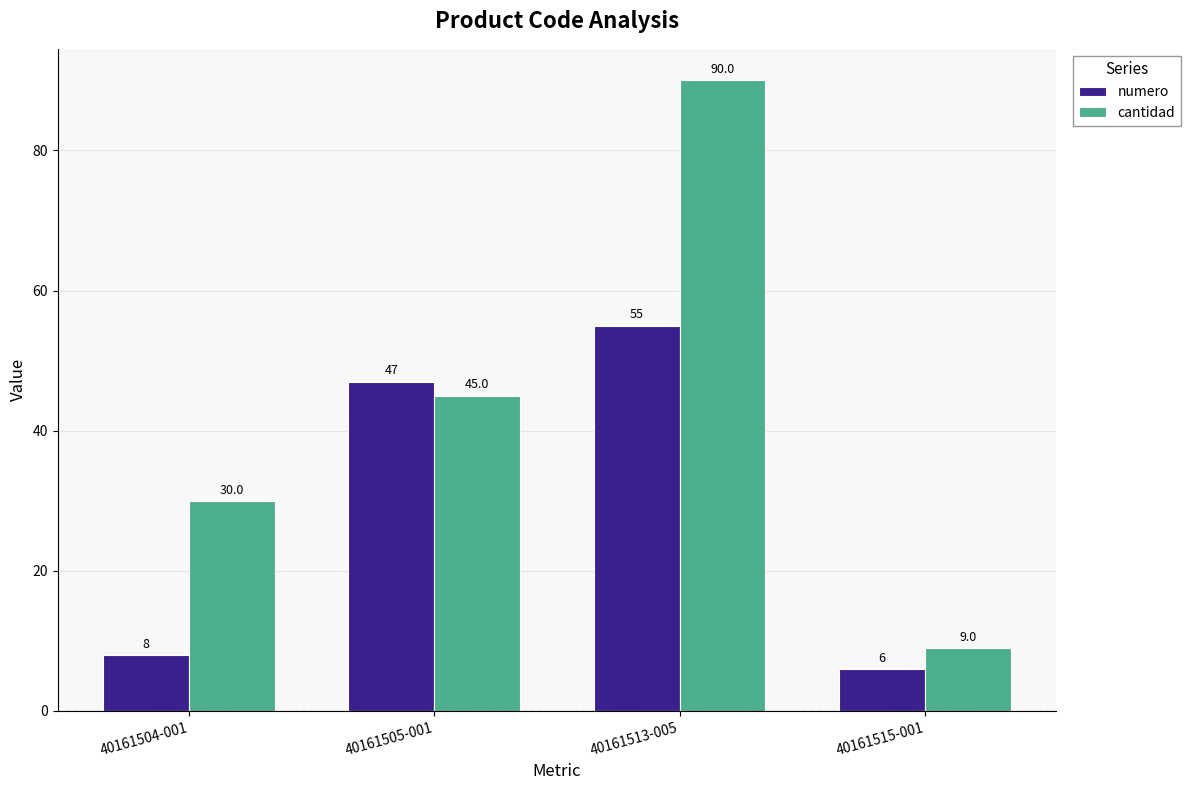

Count the number of data series in this chart.

2